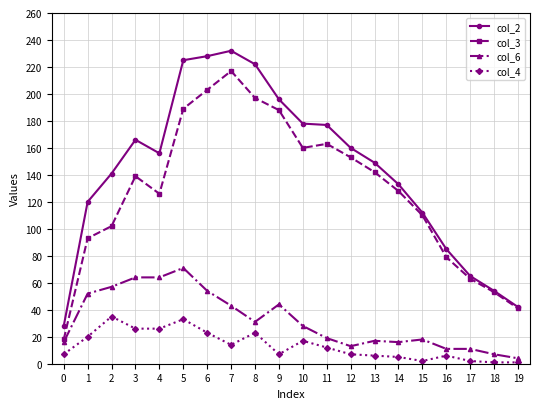

The col_2 series shows 178 at 10. True or false?

True